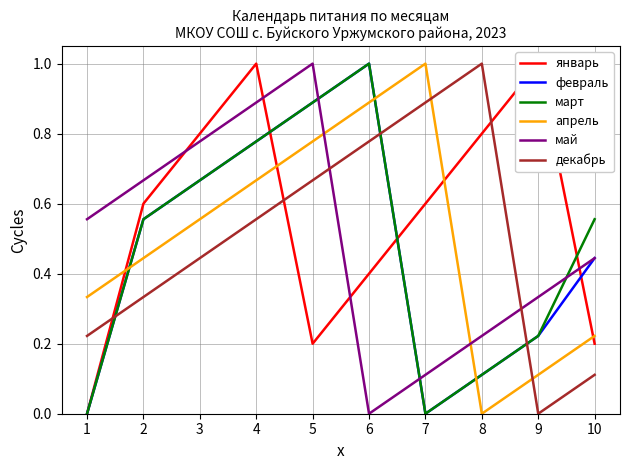

Does the chart display data point markers on the line(s)?

No